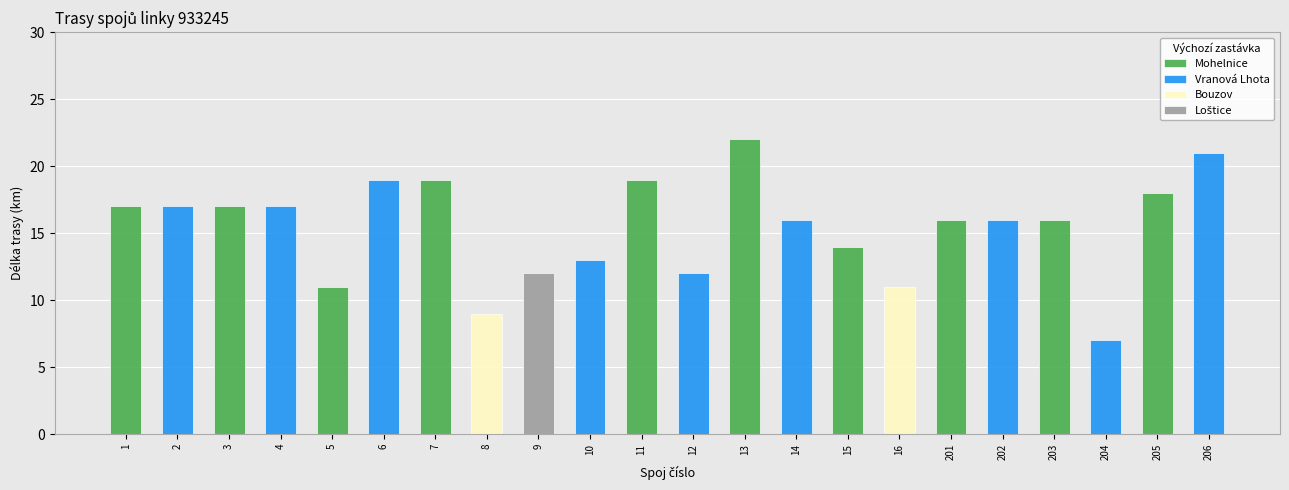

What are all the series names shown in the legend?

Mohelnice, Vranová Lhota, Bouzov, Loštice